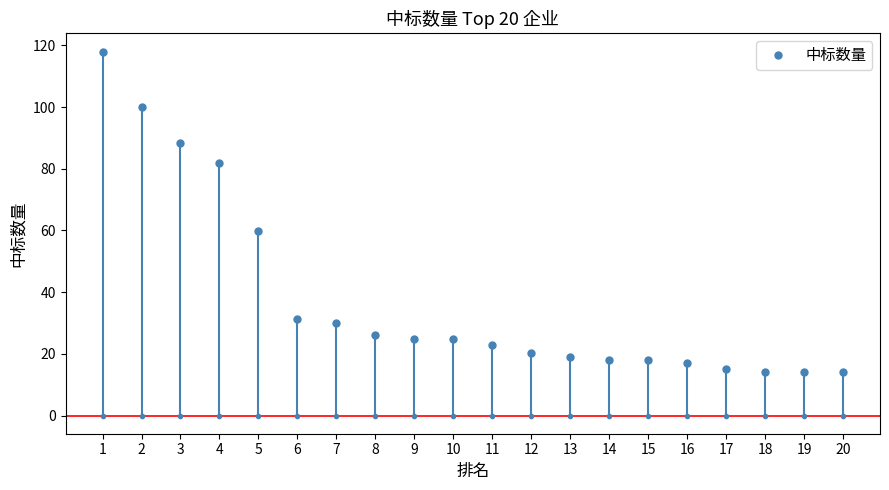

At which label does the data first exceed 24?

1